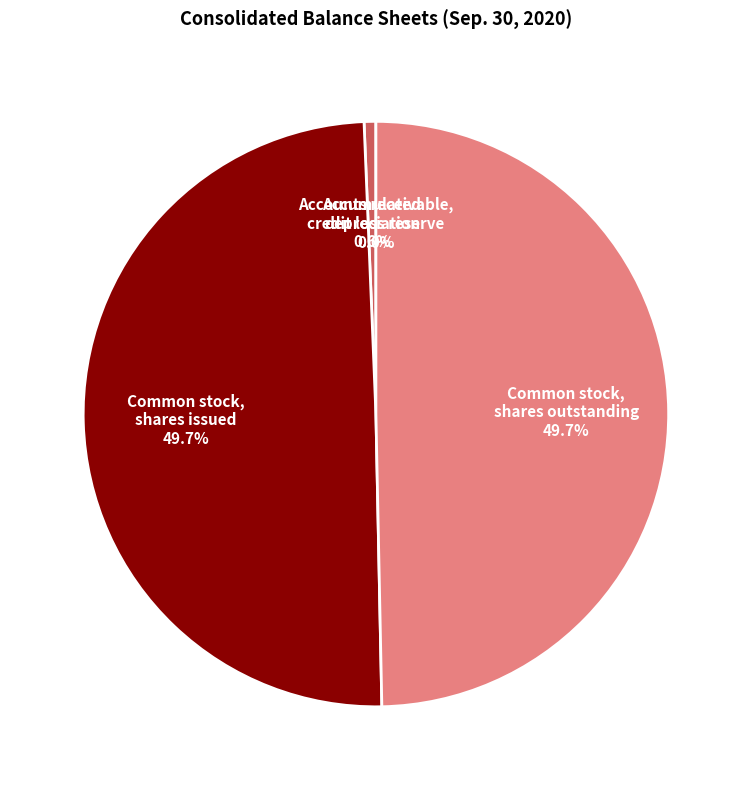

What portion of the pie excludes Common stock, shares outstanding?

50.3%